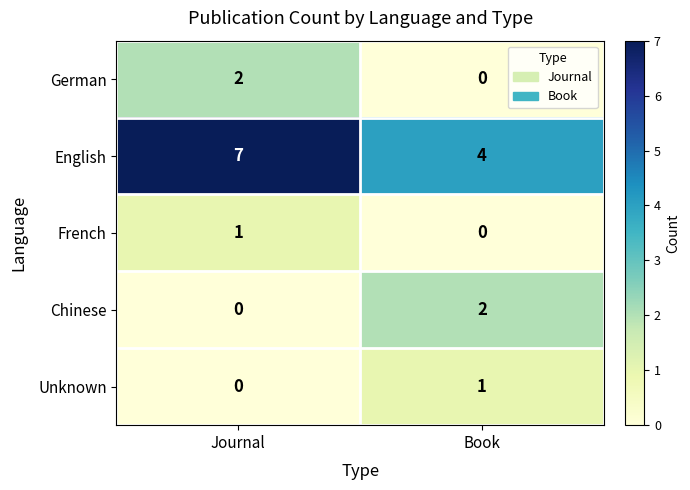

Count the number of data series in this chart.

5